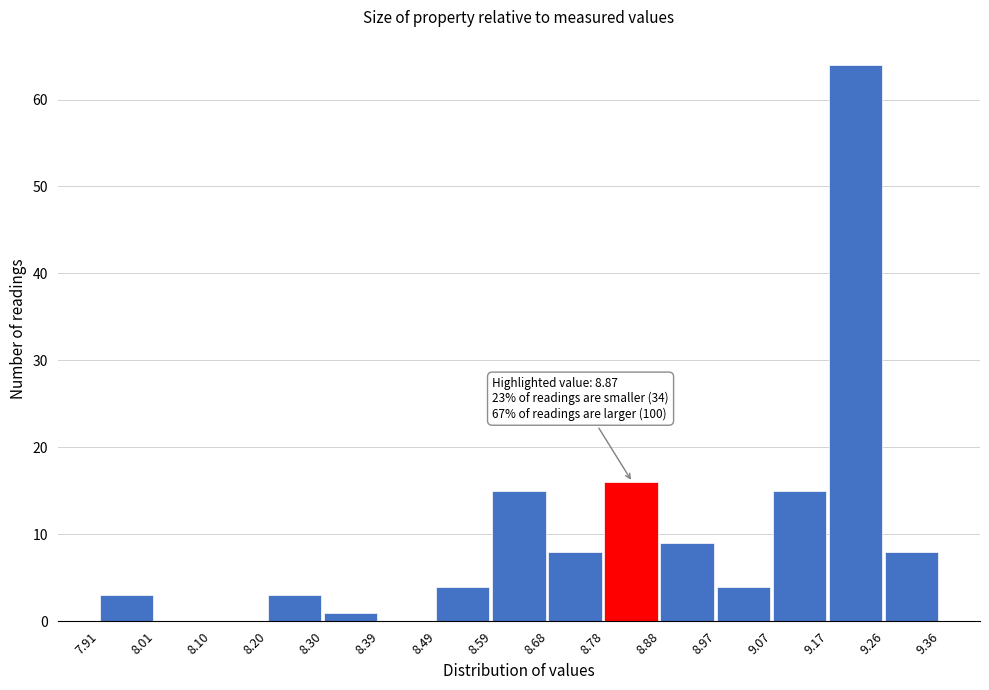

Which range on the x-axis has the tallest bar?

9.17 to 9.26